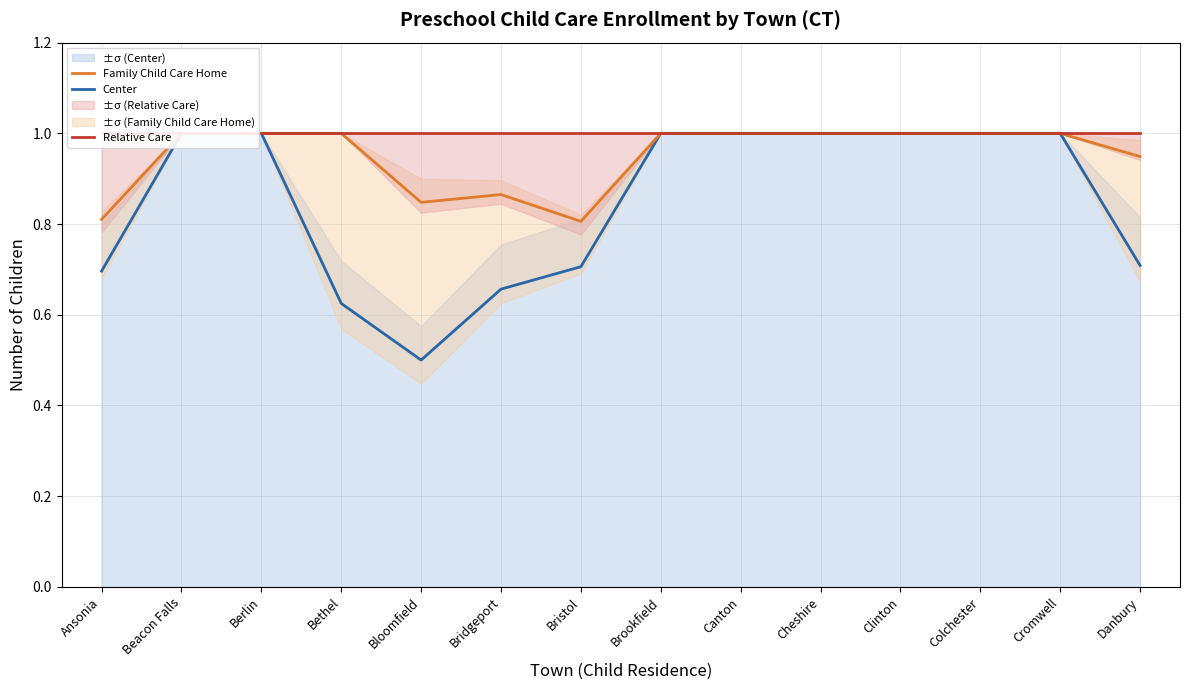

List the series in order of their overall mean, highest first.

Relative Care, Family Child Care Home, Center